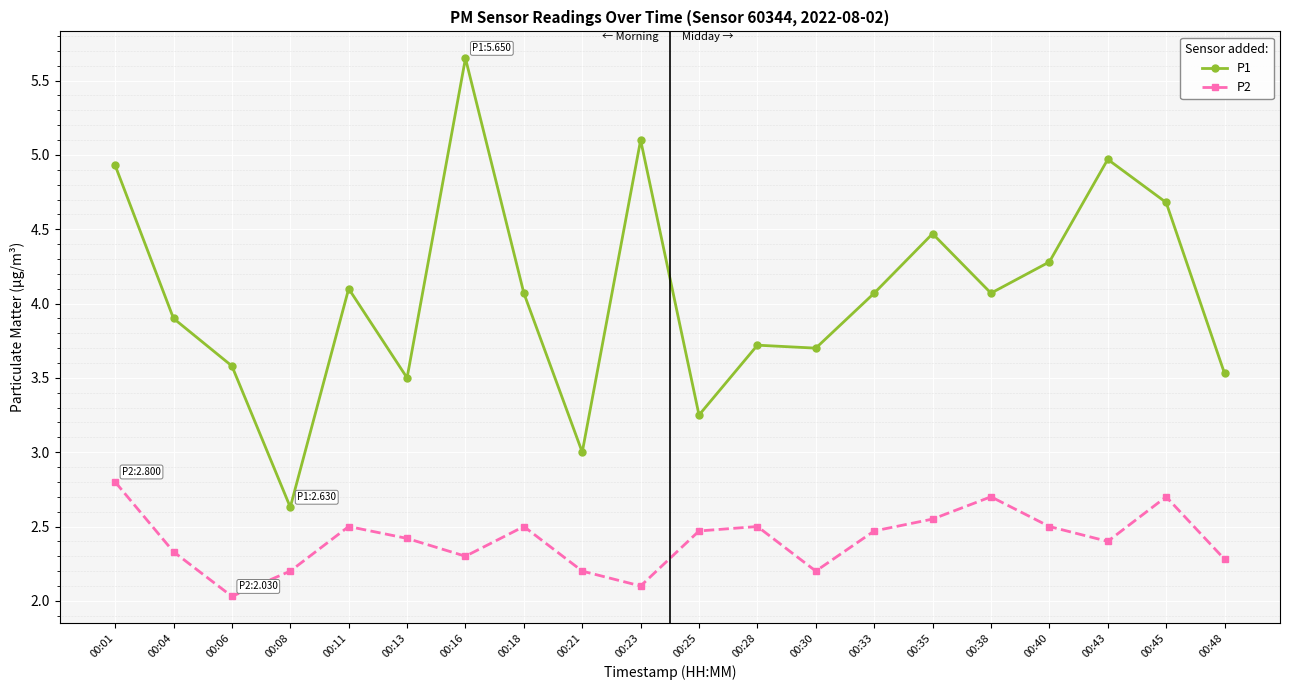

Between 00:11 and 00:43, which series saw the biggest shift?

P1